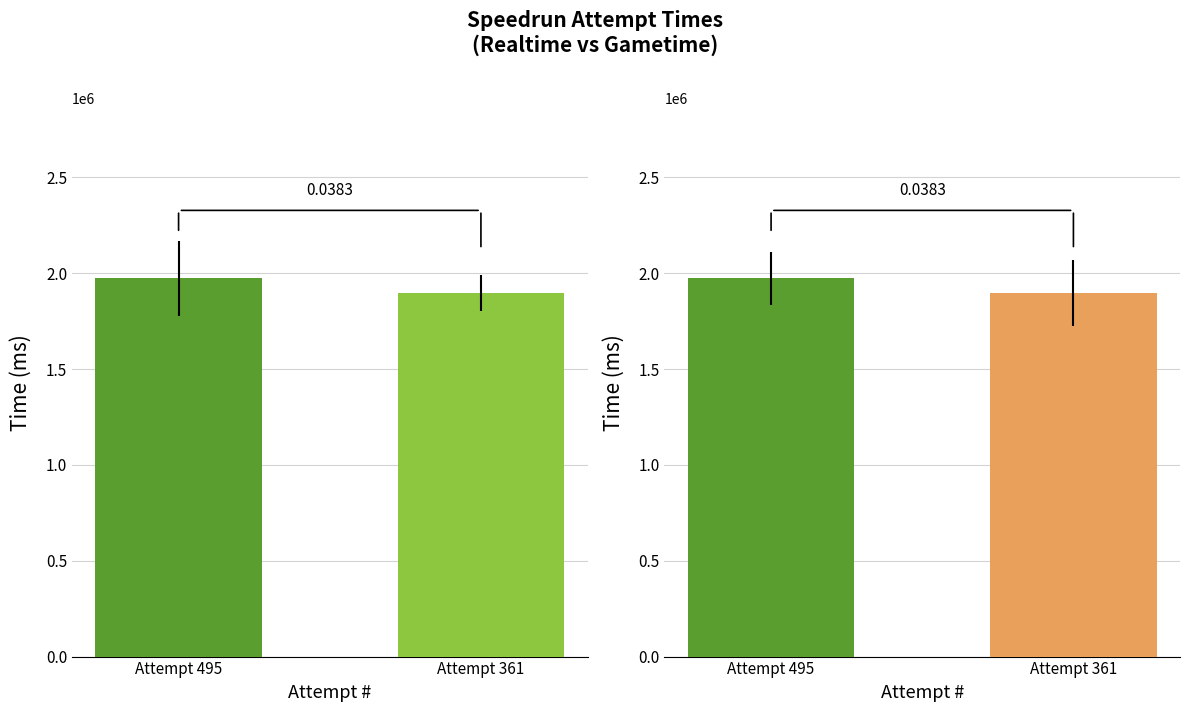

What is the sum of the Gametime (ms) values at Attempt 495 and Attempt 361?

3869697